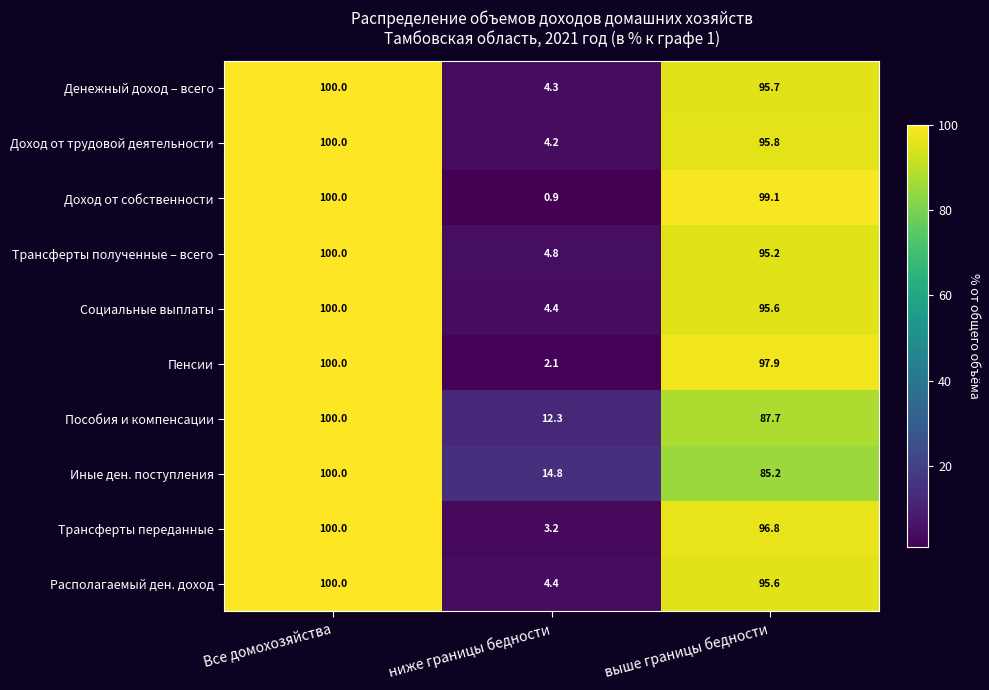

Where does the Пособия и компенсации series first go above 87?

Все домохозяйства